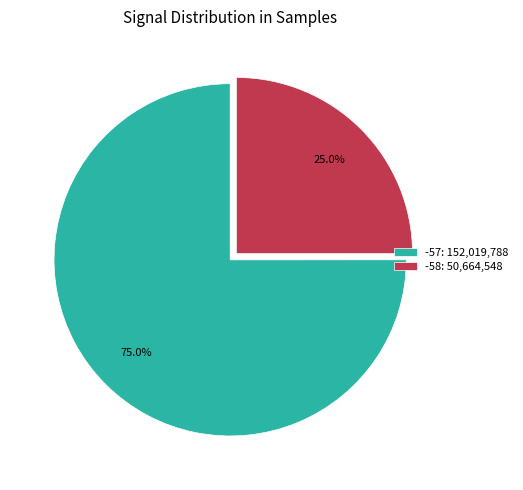

Rank the categories by value from highest to lowest.

-57: 152,019,788, -58: 50,664,548